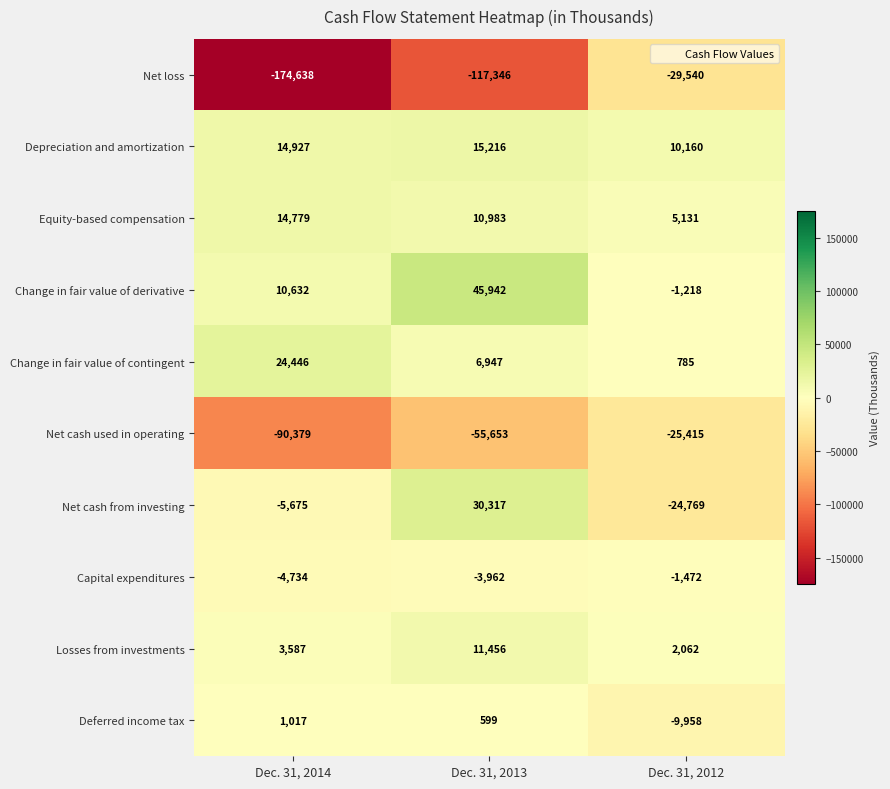

Which category has the highest value across all series?

Dec. 31, 2013